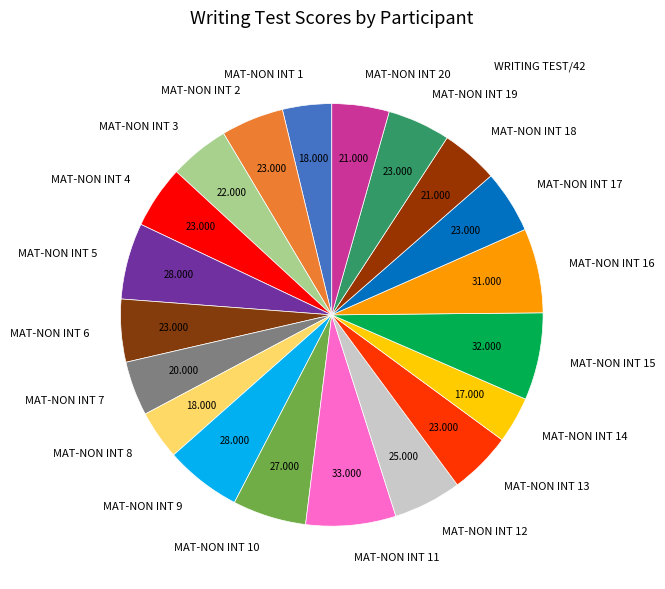

Combined, do MAT-NON INT 7 and MAT-NON INT 20 account for over 50%?

No